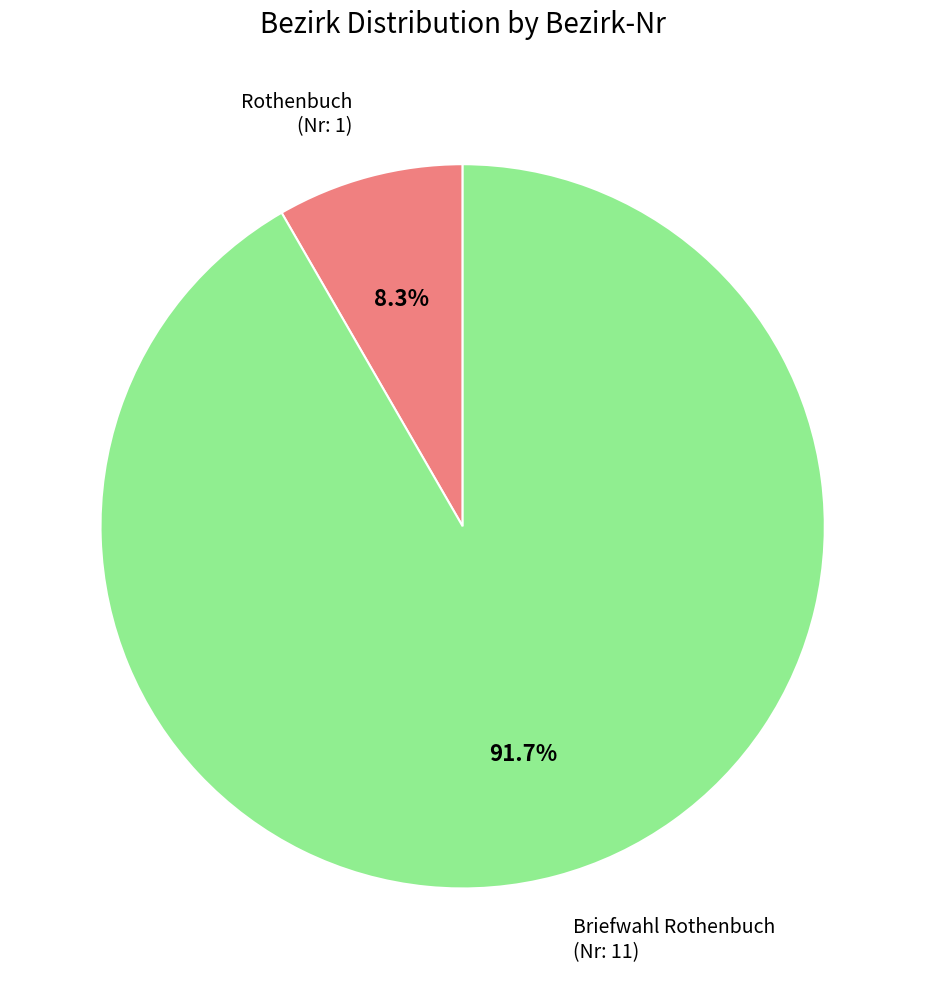

Which slice represents more than half of the pie?

Briefwahl Rothenbuch